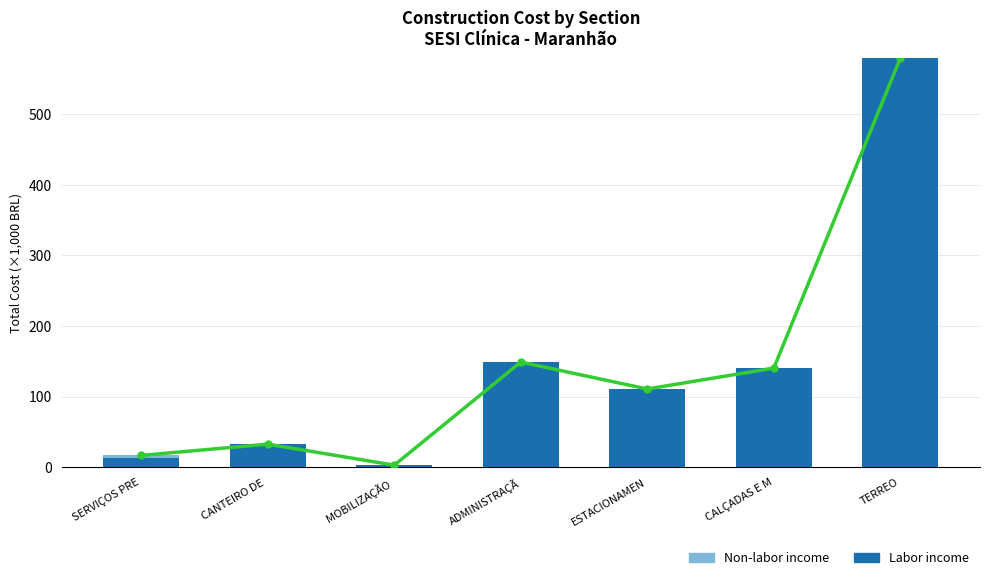

What is the label of the 5th bar from the left?

ESTACIONAMEN